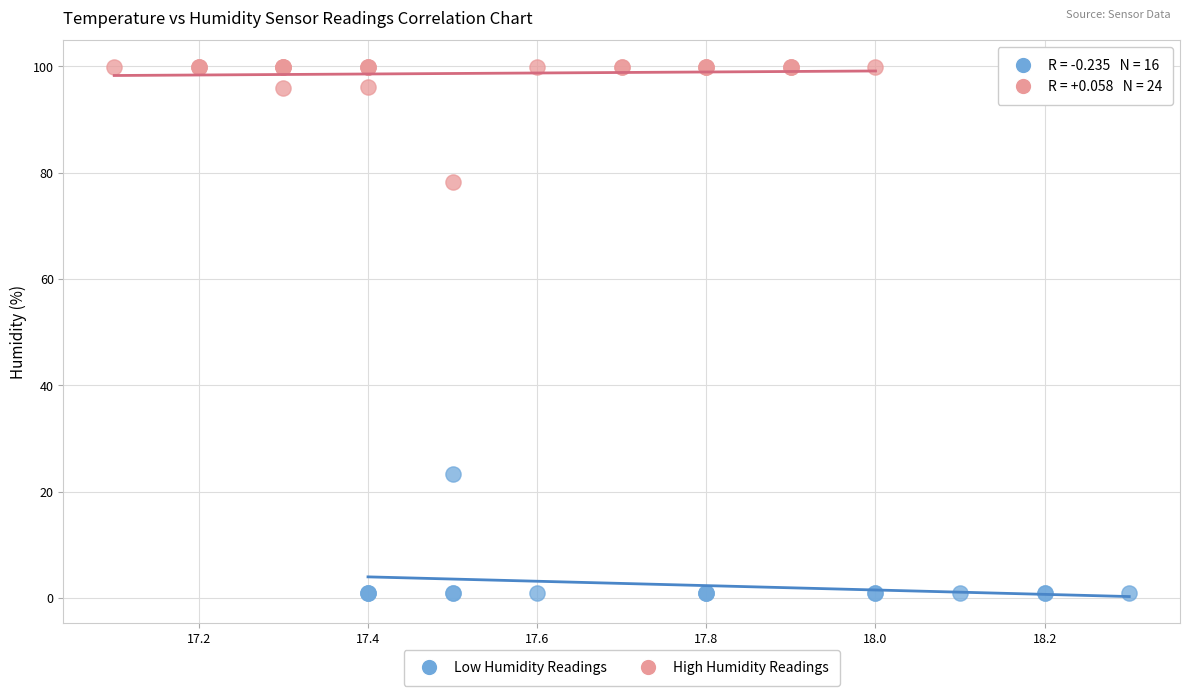

Which series reaches the maximum Y coordinate?

High Humidity Readings